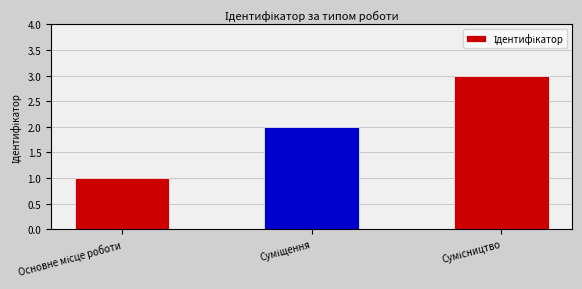

Are the bars horizontal?

No